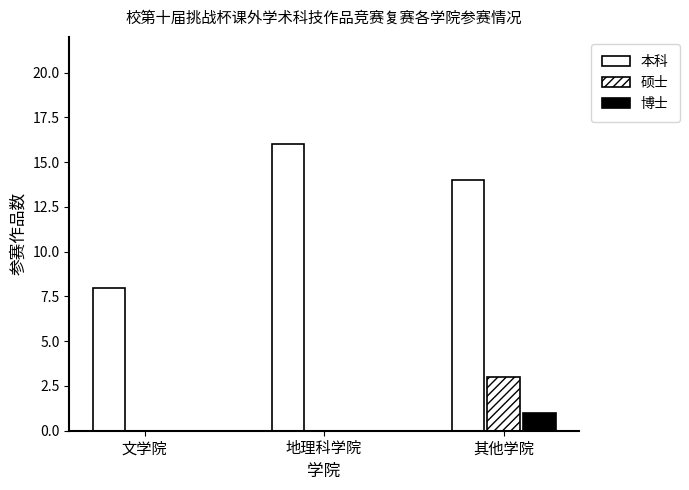

Is it true that 硕士 equals 3 at 其他学院?

True